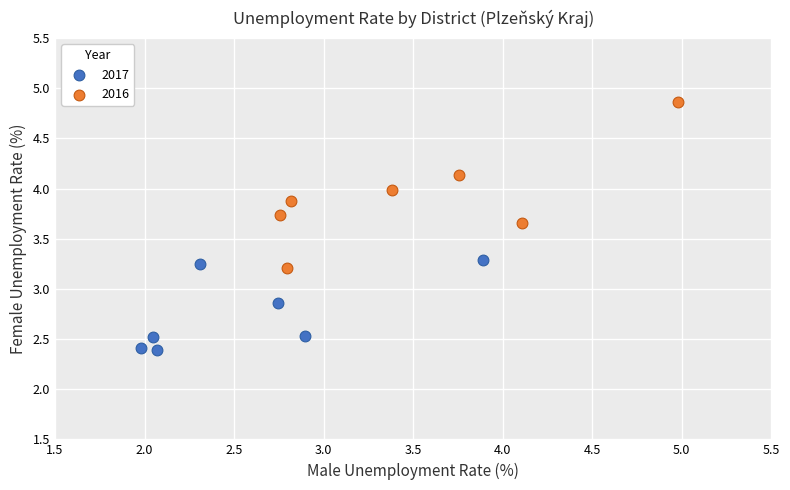

What are all the series names shown in the legend?

2017, 2016